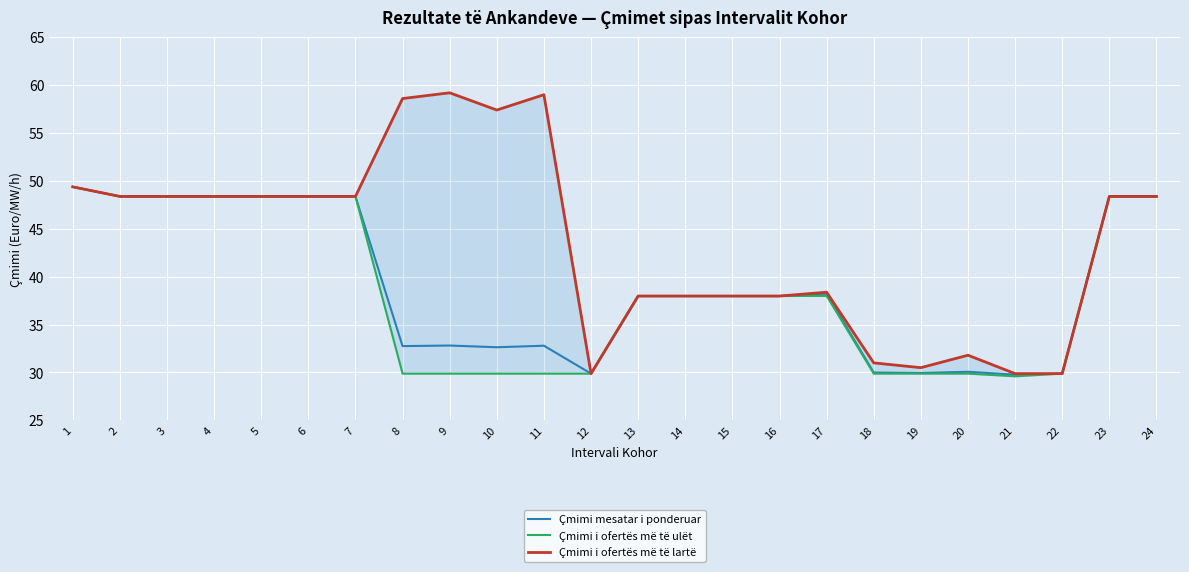

What are all the series names shown in the legend?

Çmimi mesatar i ponderuar, Çmimi i ofertës më të ulët, Çmimi i ofertës më të lartë